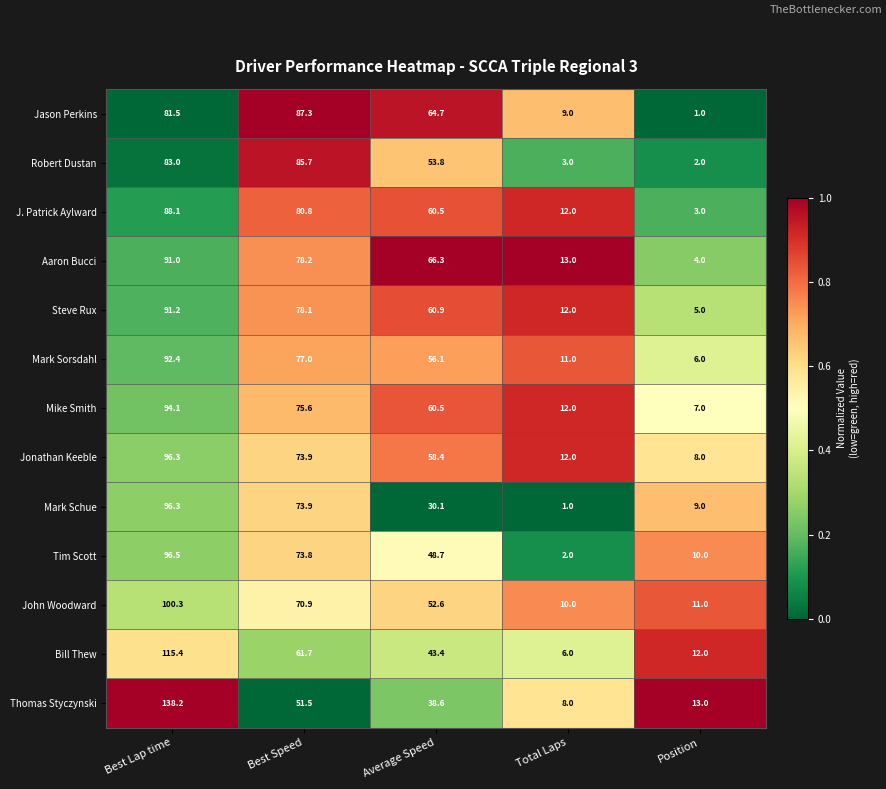

Which series has the largest range (max minus min)?

Thomas Styczynski